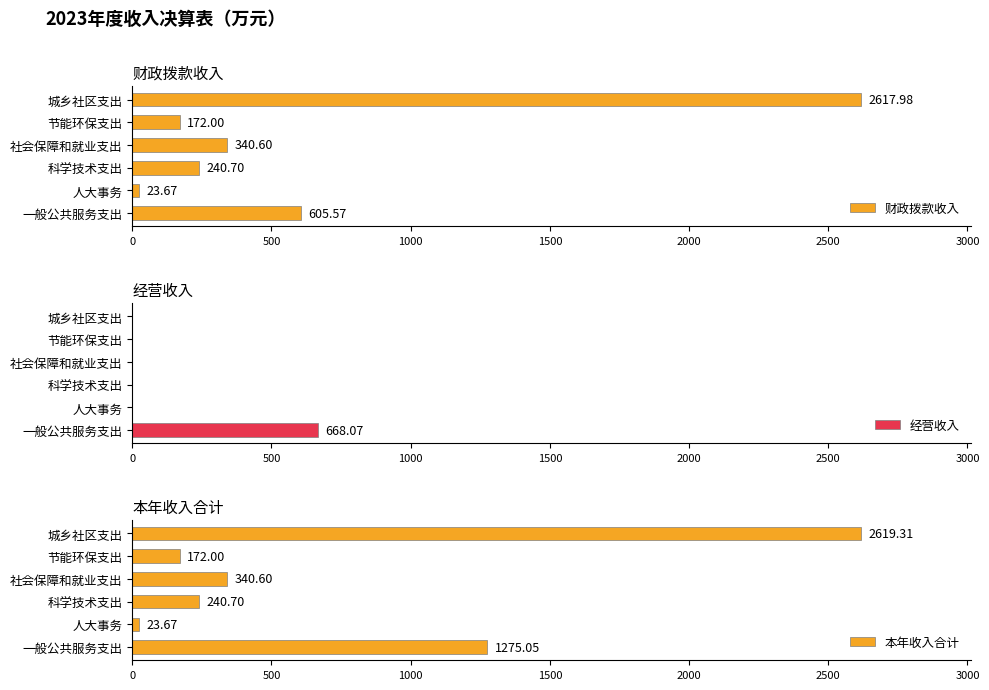

What is the difference between the maximum and minimum values in the 经营收入 series?

668.1